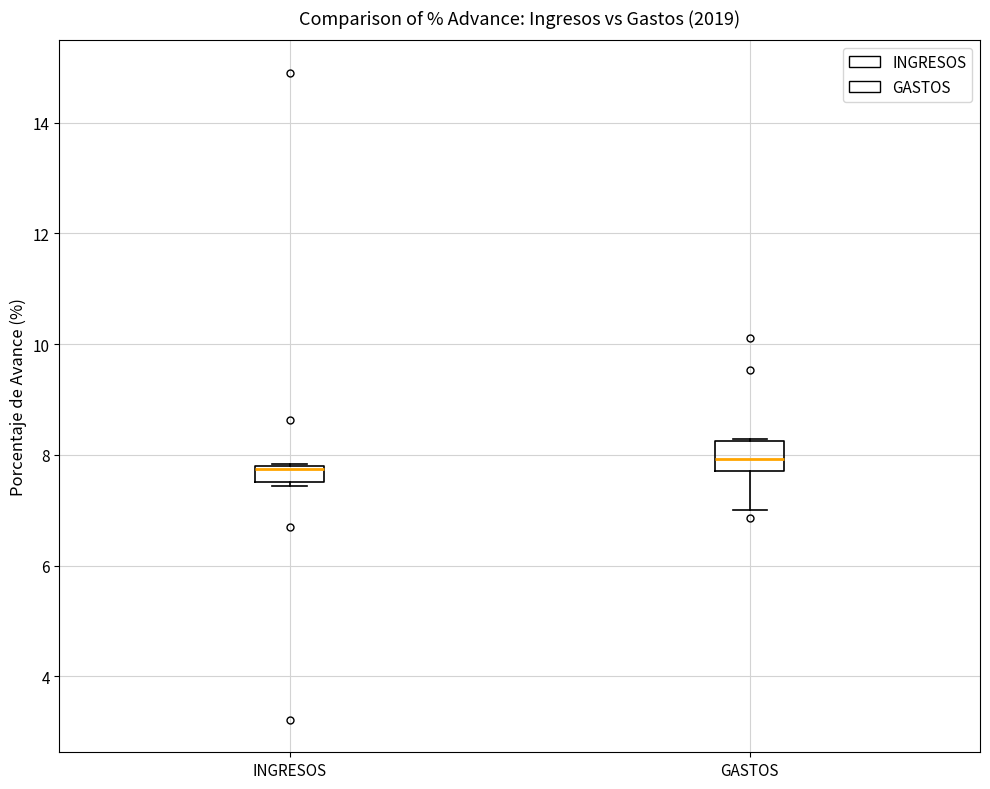

Where does the median line of the box for GASTOS sit on the y-axis? The values are not printed on the chart, so give them approximately, as read against the axis.

8.0